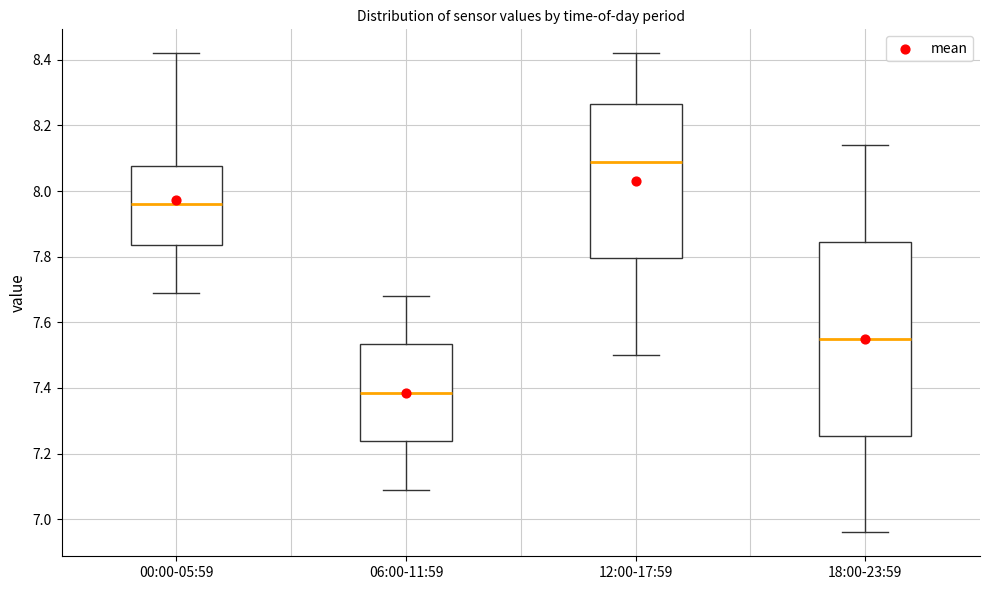

Reading left to right, transcribe this box plot: for each box, give where its median line is, the range the box spans, and where its two whiskers end, as read against the y-axis. The values are not printed on the chart, so give them approximately, as read against the axis.

00:00-05:59: median 7.96, box 7.84 to 8.08, whiskers 7.70 to 8.42
06:00-11:59: median 7.38, box 7.24 to 7.54, whiskers 7.10 to 7.68
12:00-17:59: median 8.10, box 7.80 to 8.26, whiskers 7.50 to 8.42
18:00-23:59: median 7.56, box 7.26 to 7.84, whiskers 6.96 to 8.14